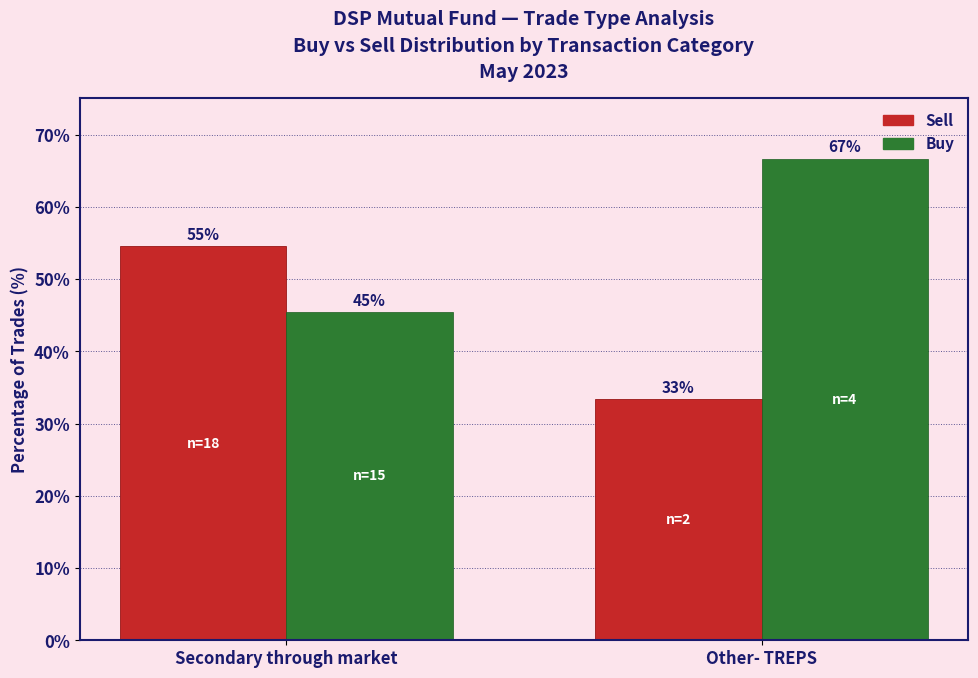

Are the bars grouped side by side (vs. stacked)?

Yes